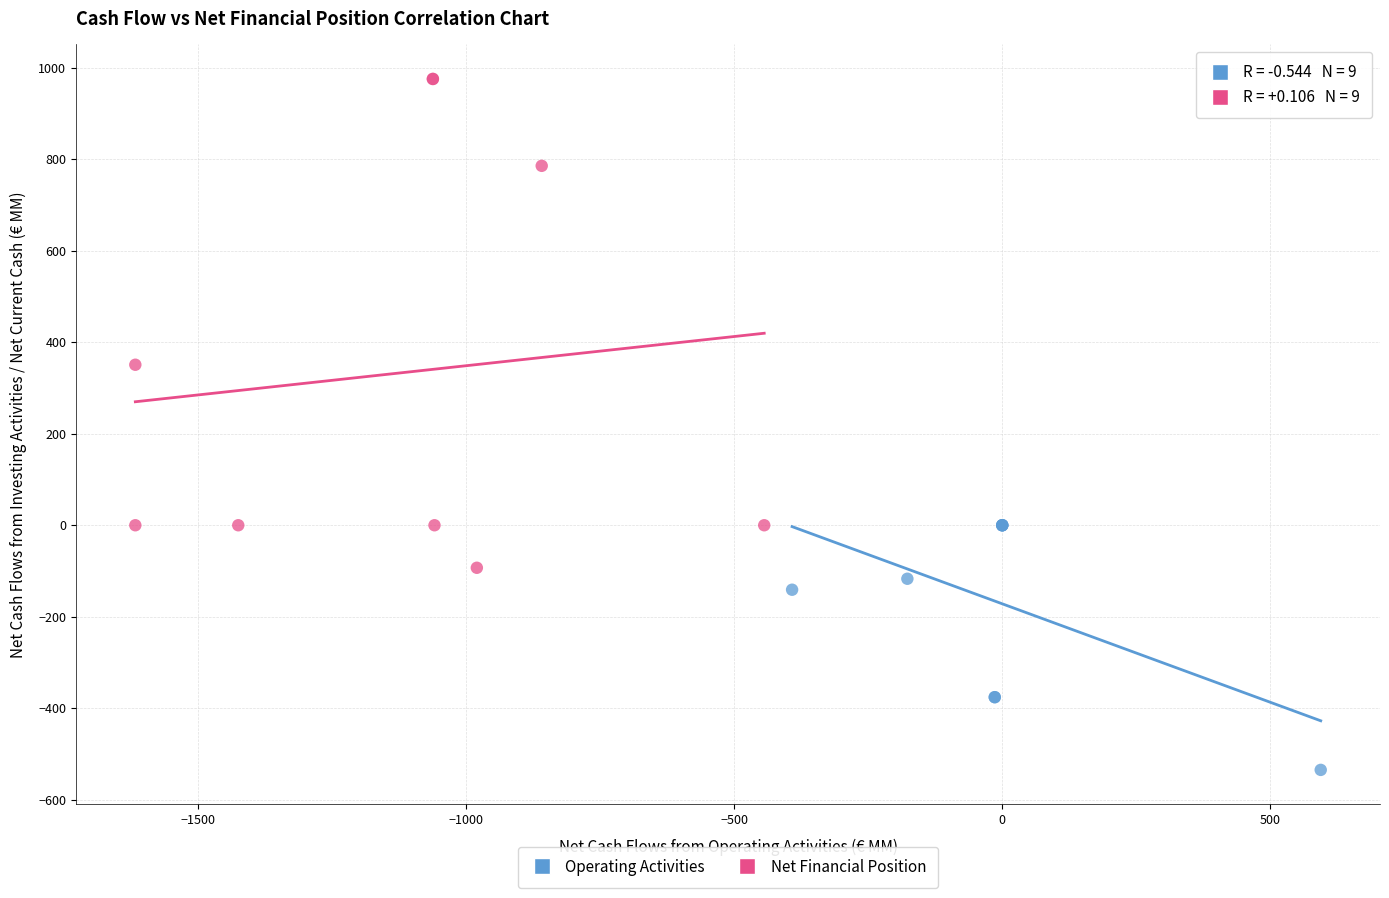

What are all the series names shown in the legend?

Operating Activities, Net Financial Position